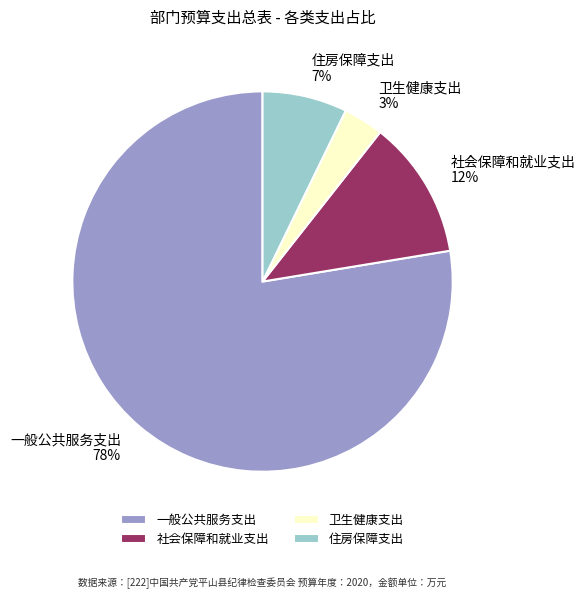

Is 一般公共服务支出 the majority of the pie?

Yes